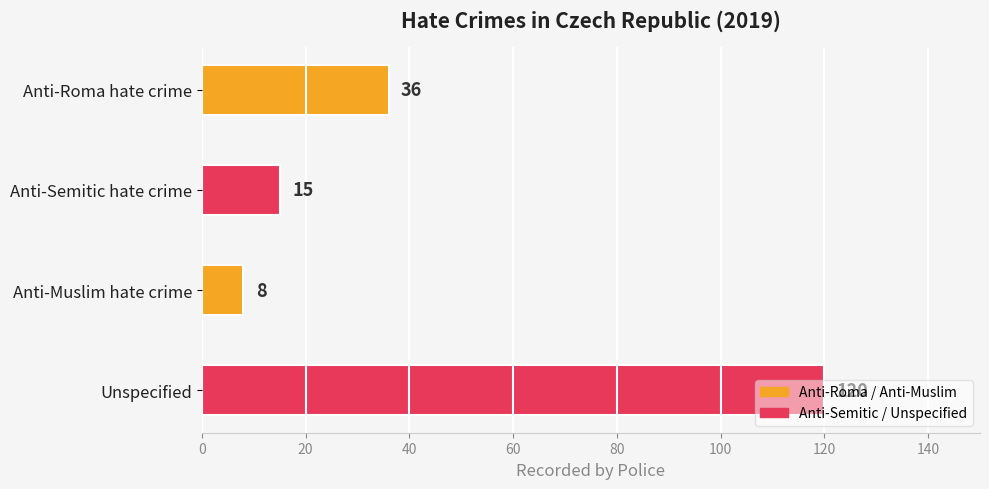

Between Unspecified and Anti-Roma hate crime, which is larger?

Unspecified